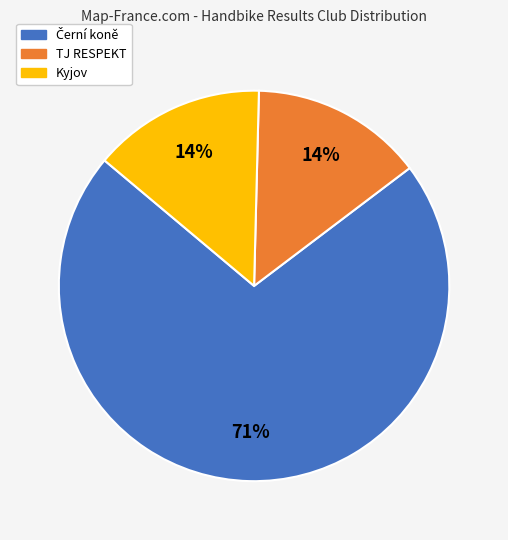

To the nearest percent, what is the average slice percentage?

33%